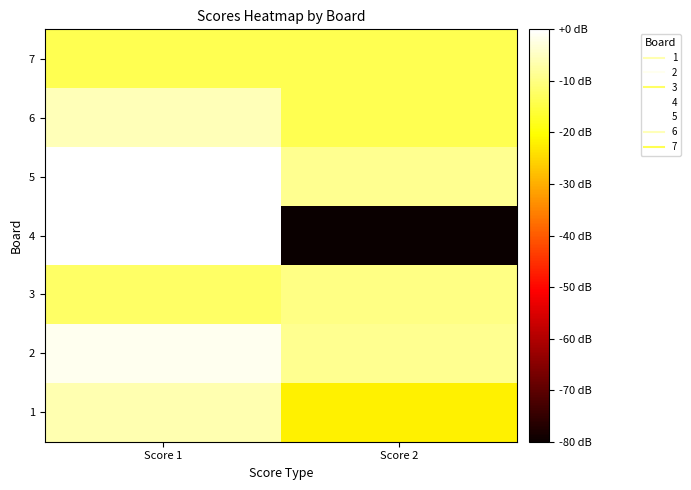

At which category is the sum across all series the highest?

Score 1